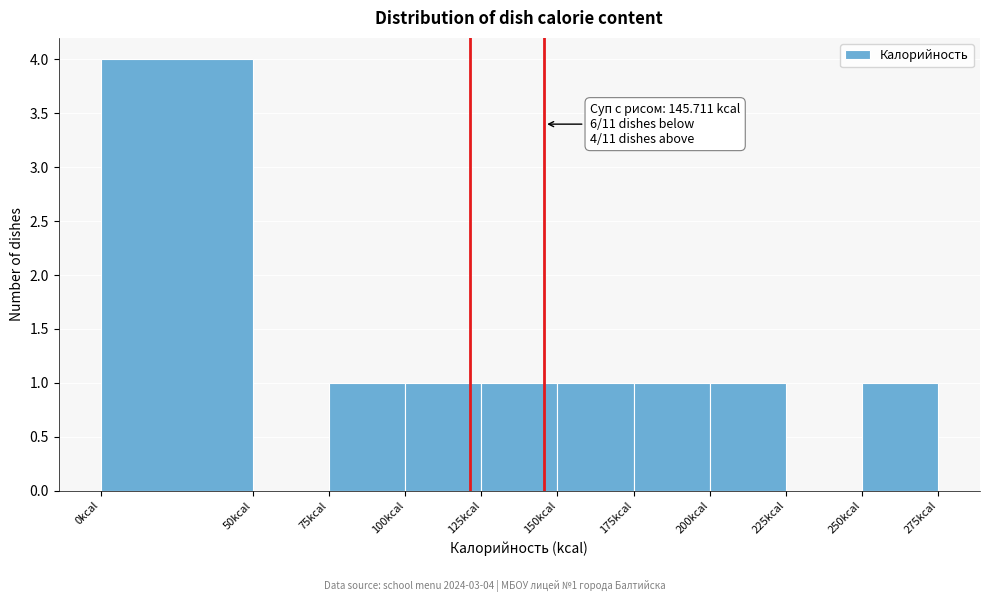

Over which range of the x-axis is the bar tallest?

0 to 50